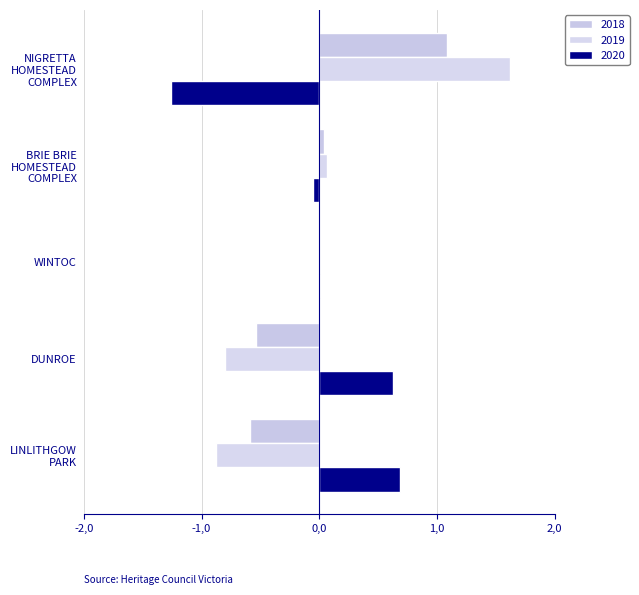

How many bars are there in total?

15